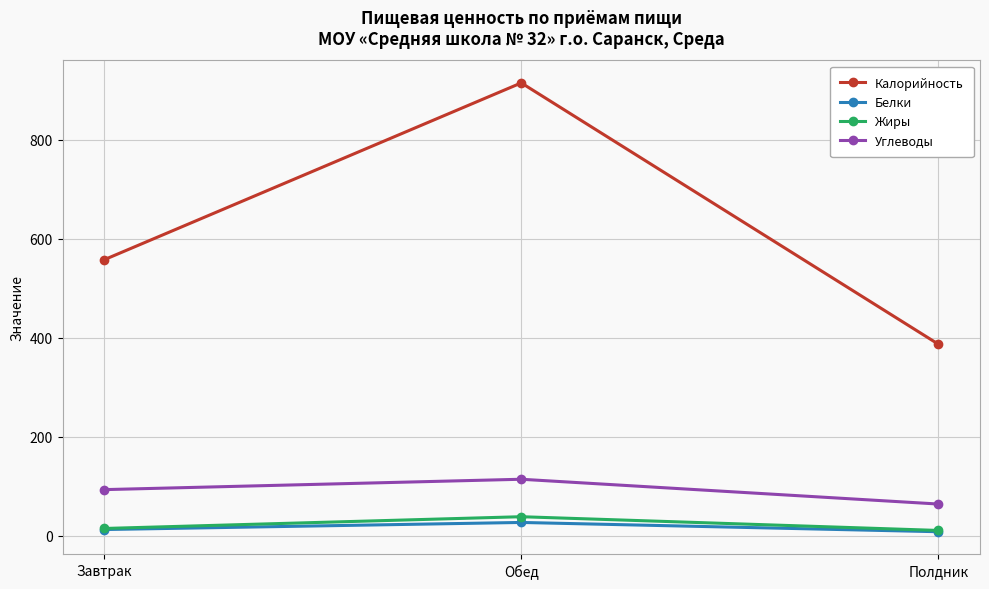

Is it true that Углеводы equals 114.2 at Обед?

True